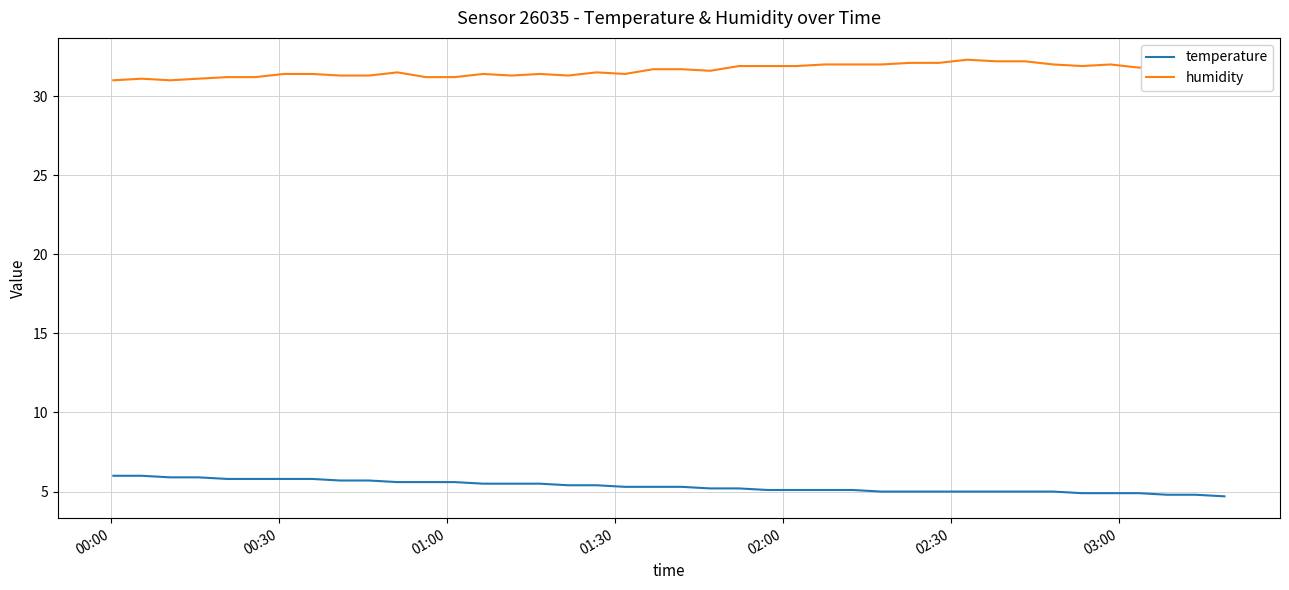

At how many categories does at least one series exceed 22?

40